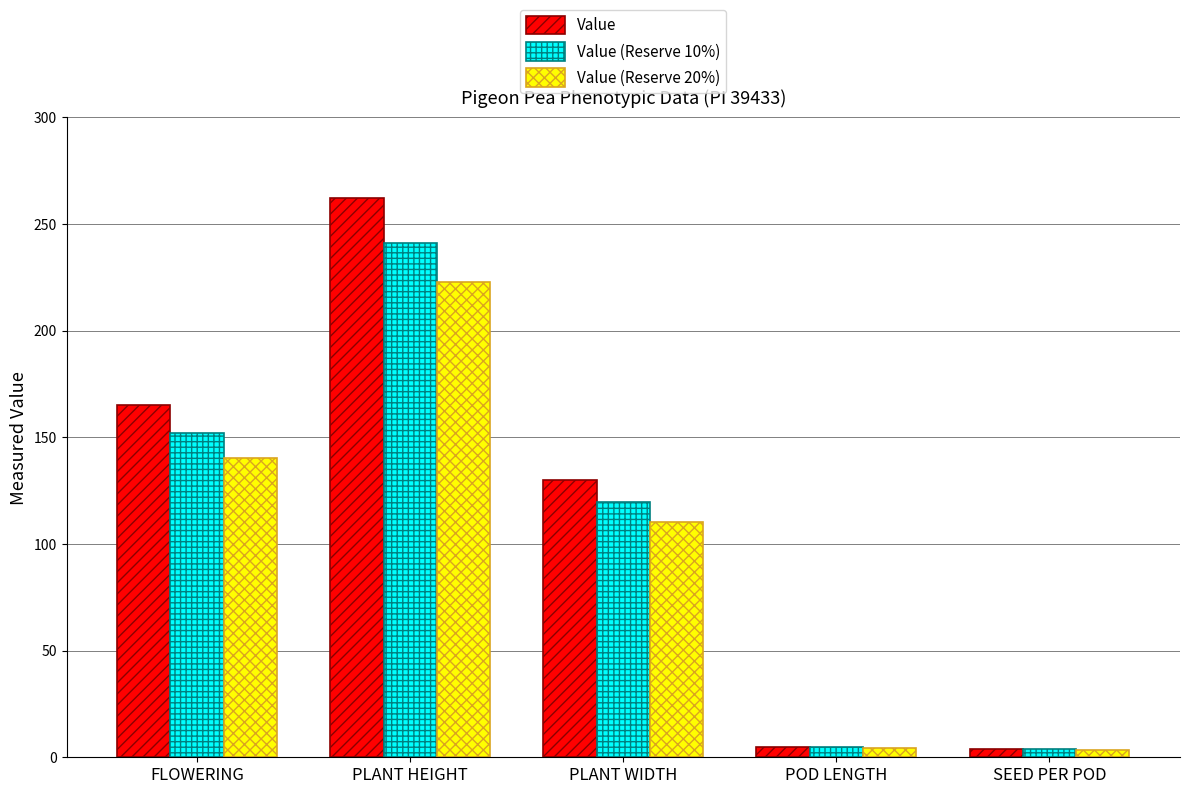

At how many categories does at least one series exceed 134?

2